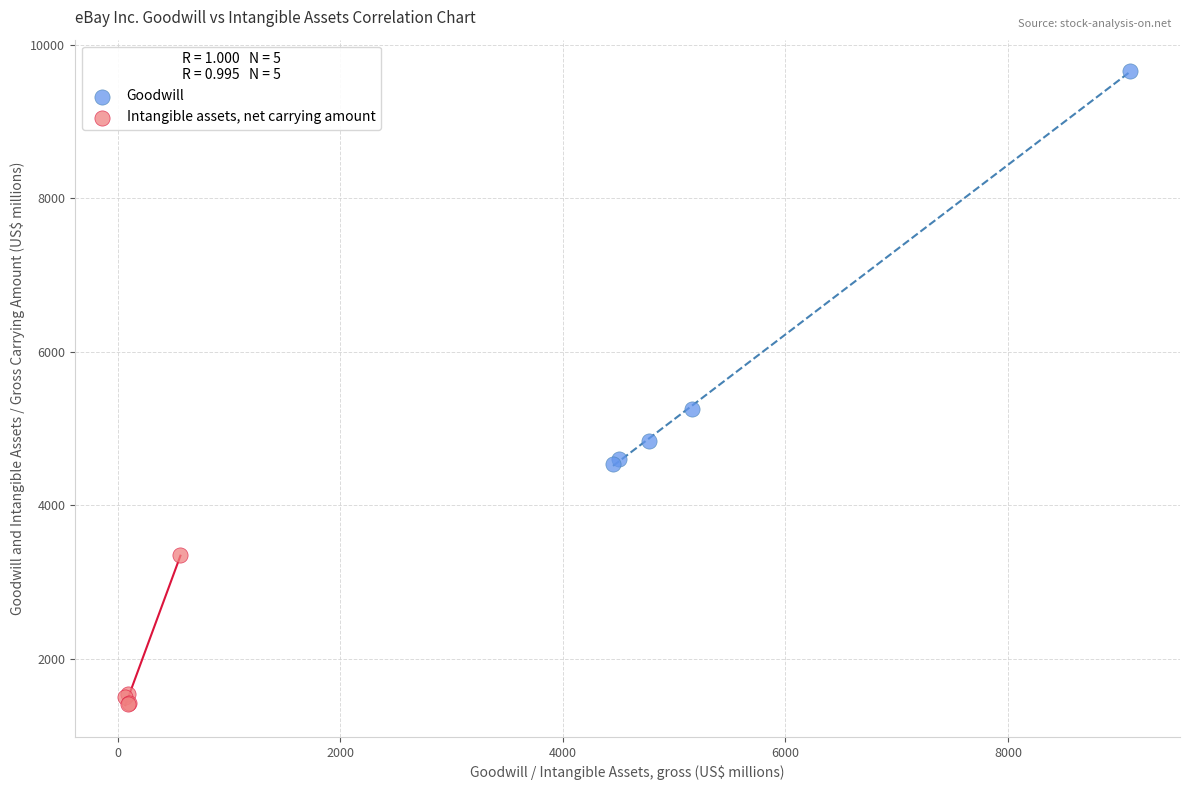

Which series reaches the maximum Y coordinate?

Goodwill